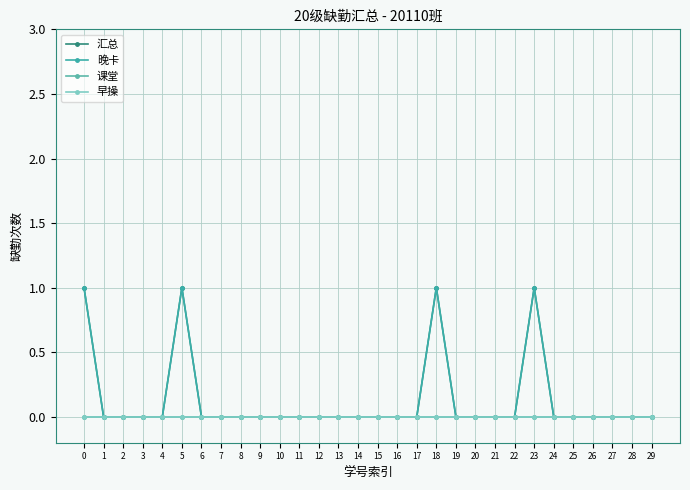

Is this an area chart (filled region under the line)?

No